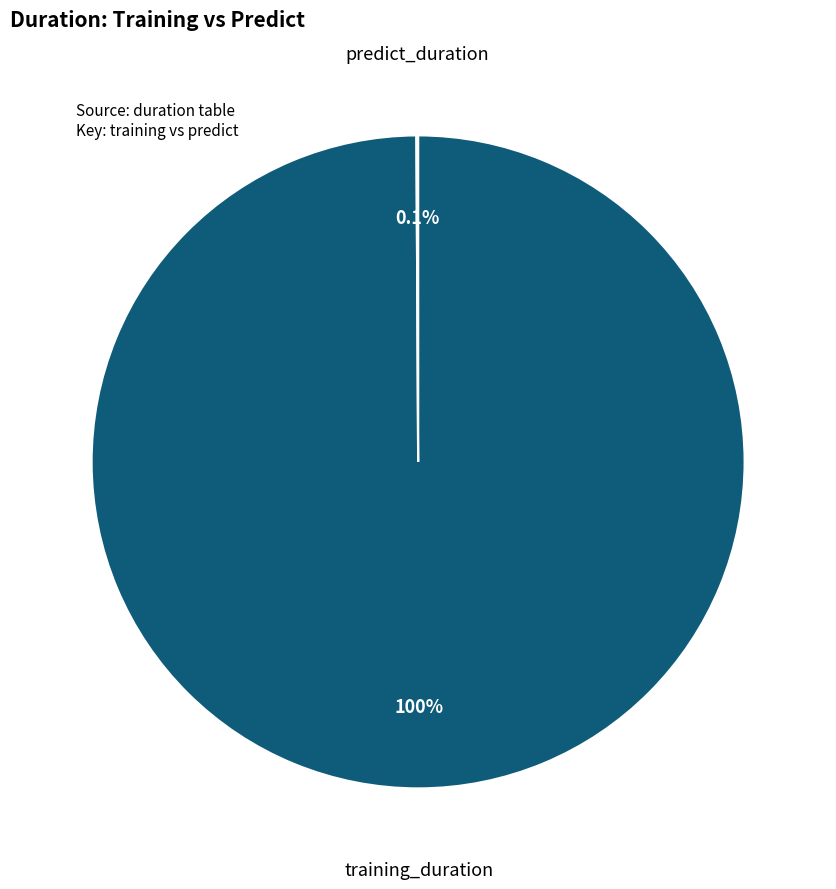

Is there any slice that represents more than half of the pie?

Yes